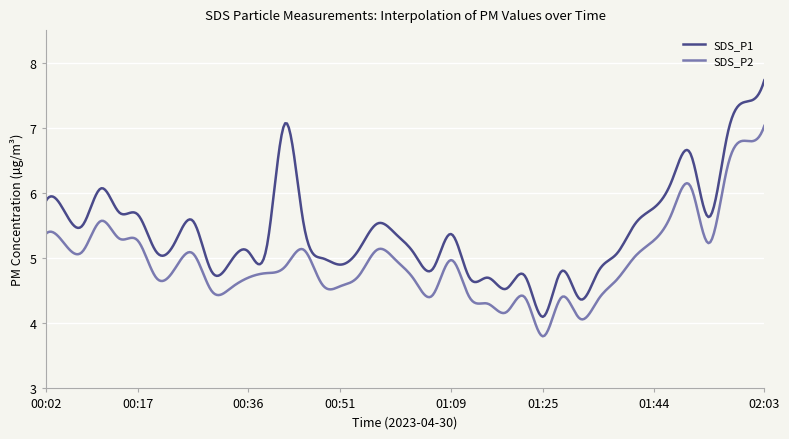

List the series in order of their overall mean, lowest first.

SDS_P2, SDS_P1